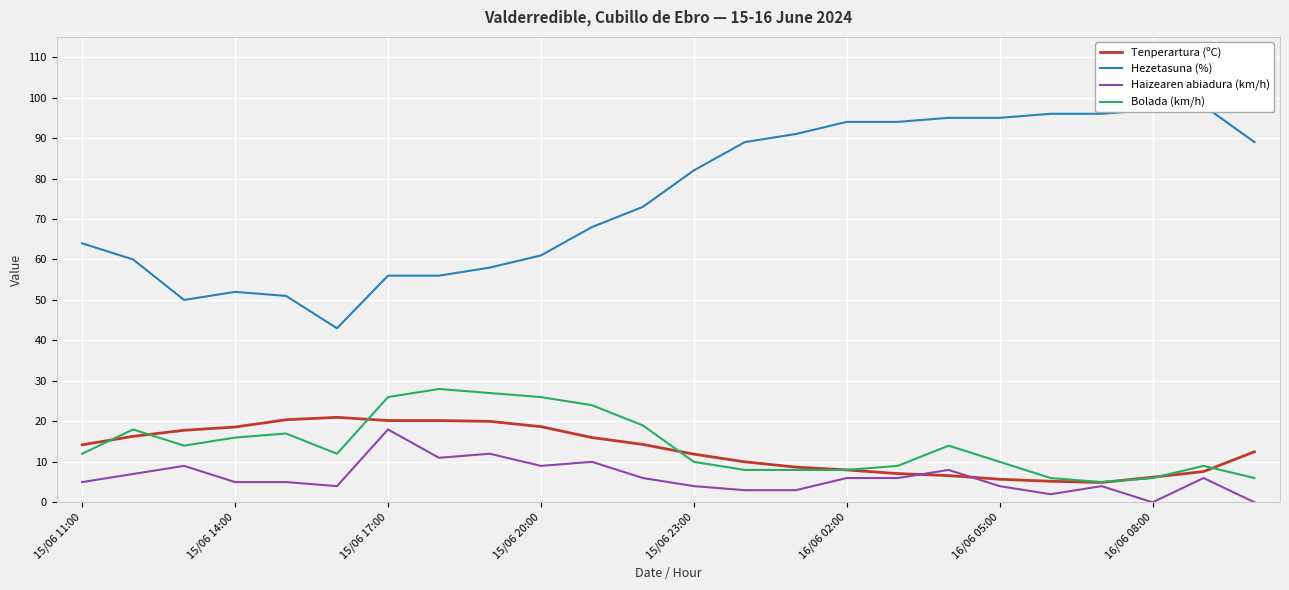

At which category is the sum across all series the highest?

17